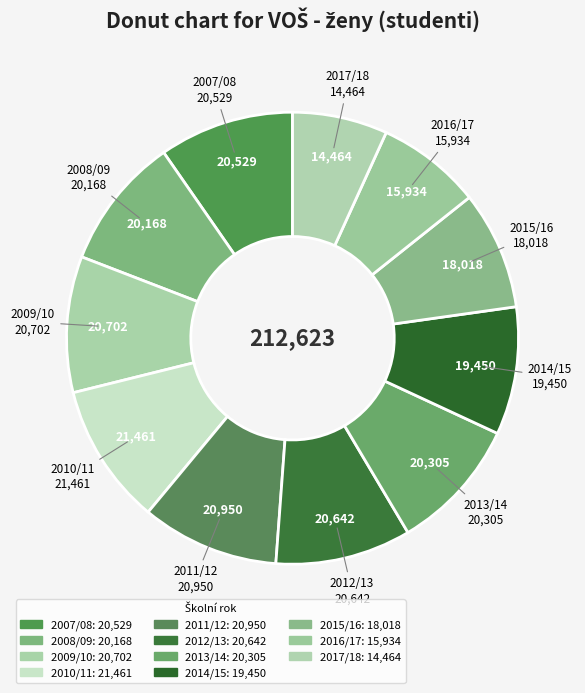

To the nearest percent, what percentage of the pie is 2008/09?

9%